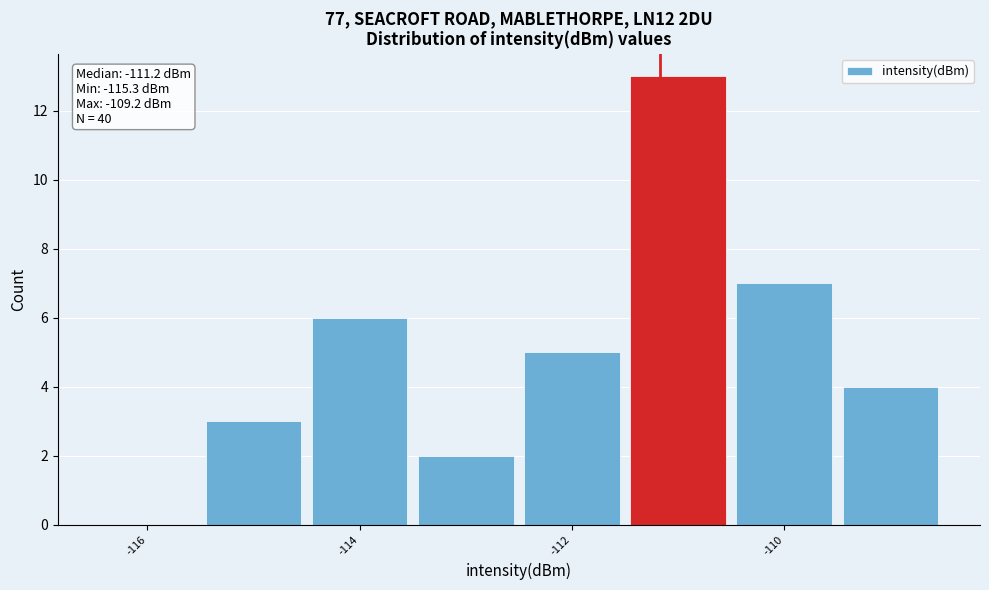

Over which range of the x-axis is the bar tallest?

-111.5 to -110.5